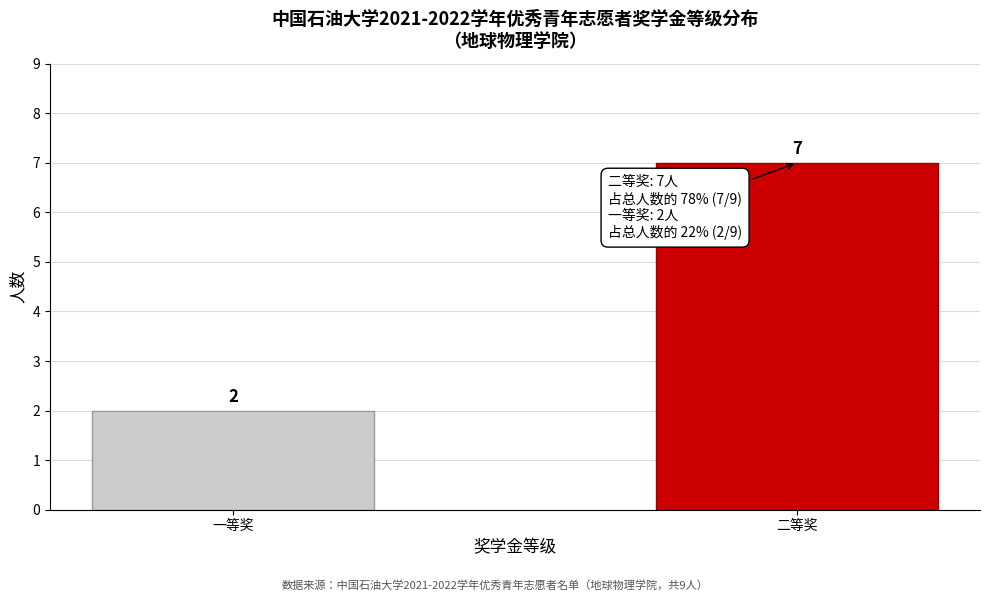

Reading left to right, list all the values displayed in this chart.

一等奖=2	二等奖=7